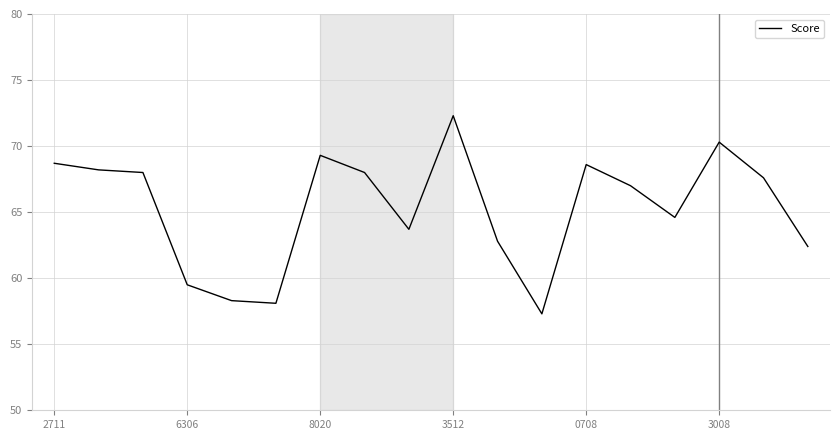

What is the smallest value displayed?

57.3